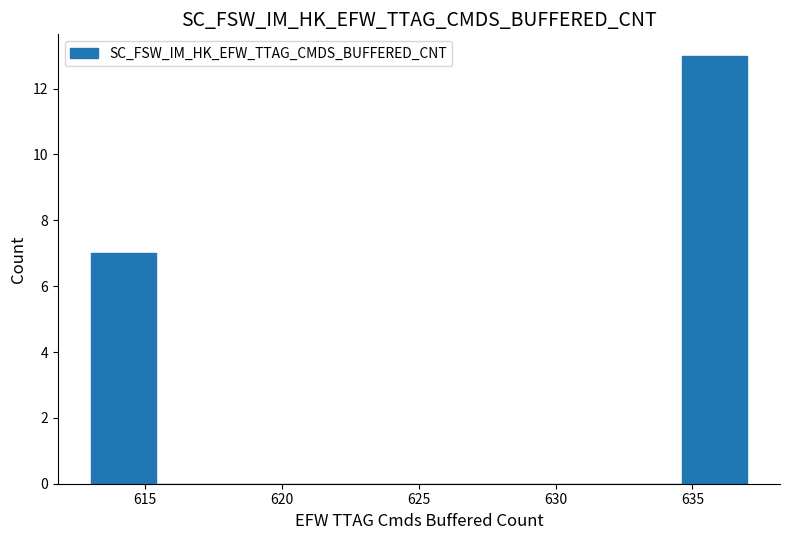

Reading left to right, list every bar in this chart as the range it spans on the x-axis followed by its height. Neither the bar edges nor the heights are printed on the chart, so give them approximately, as read against the axes.

613.0 to 615.4: 7
615.4 to 617.8: 0
617.8 to 620.2: 0
620.2 to 622.6: 0
622.6 to 625.0: 0
625.0 to 627.4: 0
627.4 to 629.8: 0
629.8 to 632.2: 0
632.2 to 634.6: 0
634.6 to 637.0: 13